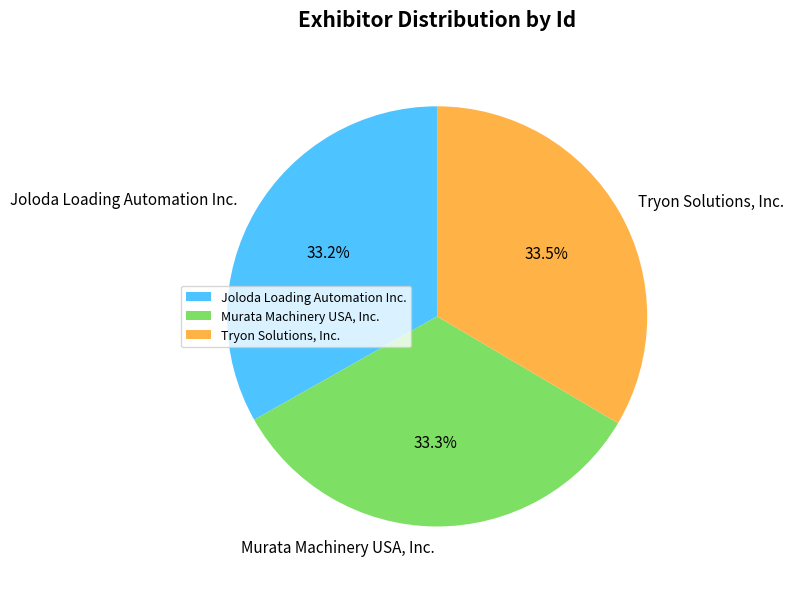

Combined, do Murata Machinery USA, Inc. and Tryon Solutions, Inc. account for over 50%?

Yes